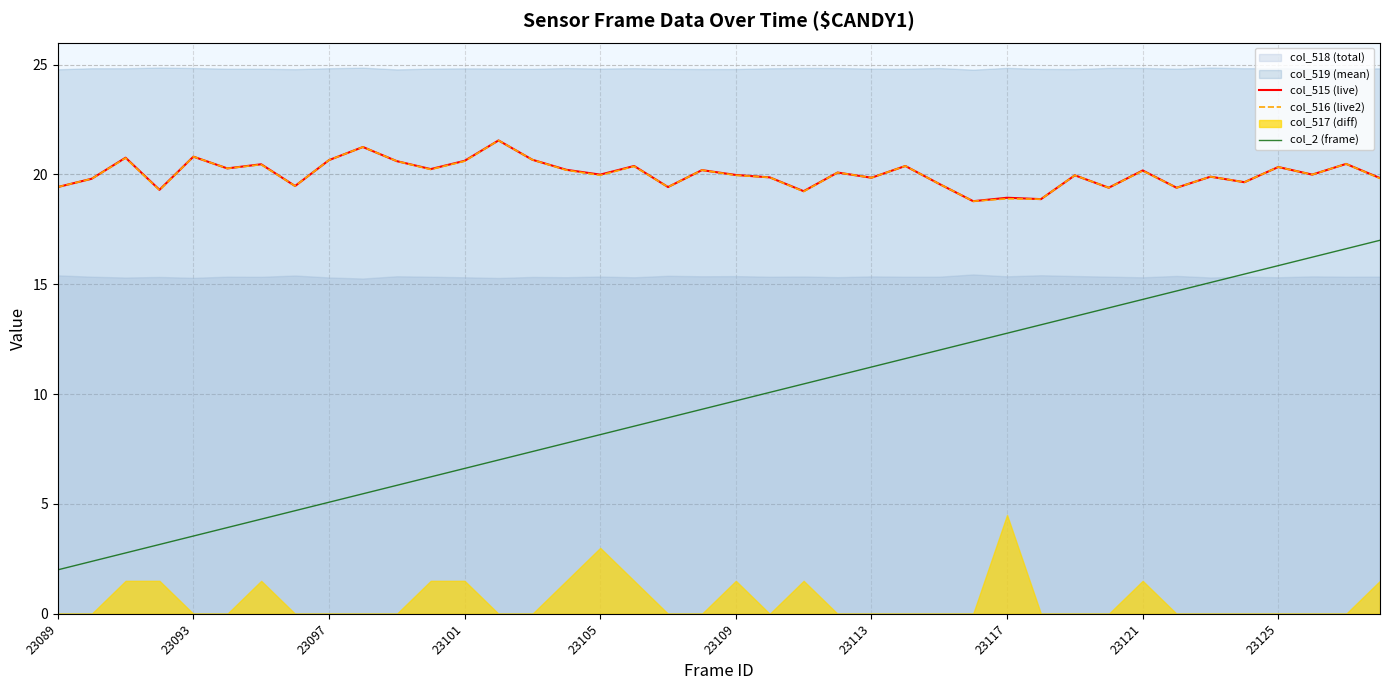

At how many categories does at least one series exceed 18?

40